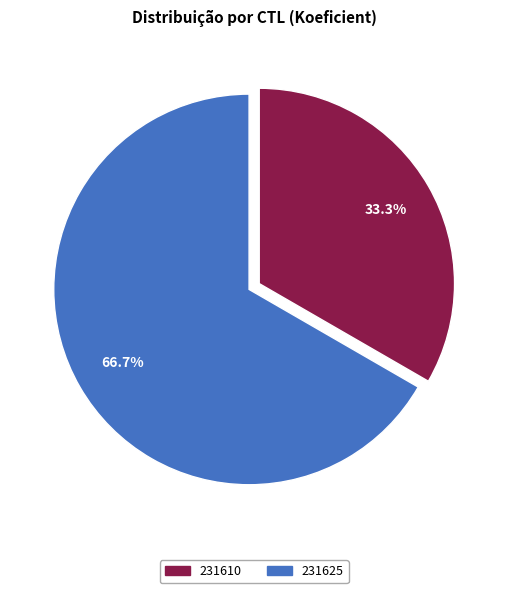

Does 231610 account for over 50% of the chart?

No